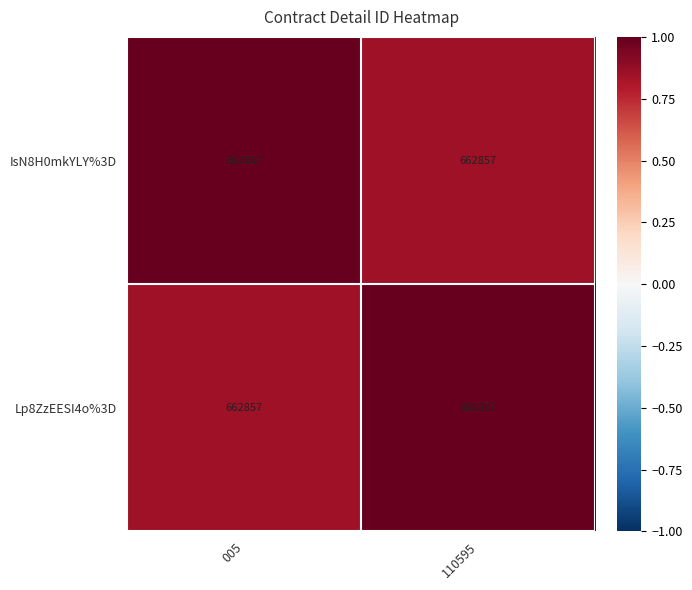

At which label does IsN8H0mkYLY%3D reach its peak?

005